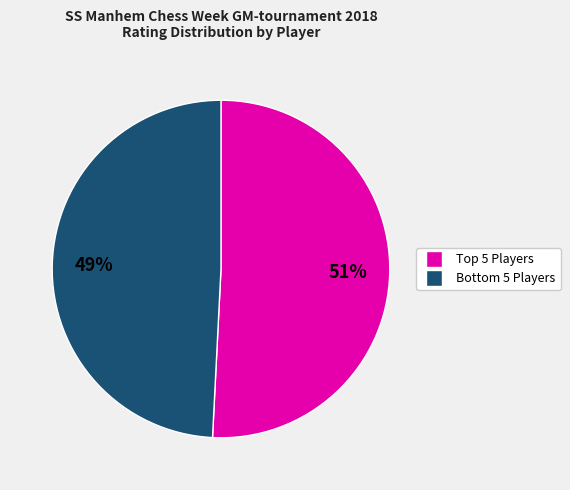

Count the number of slices in the pie.

2